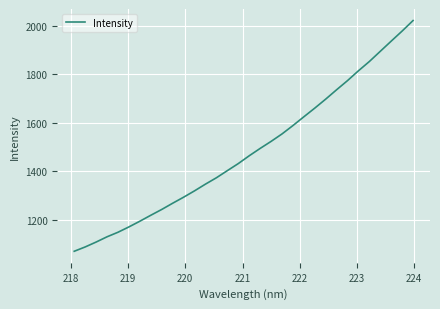

What is the maximum value shown in the chart?

2020.8